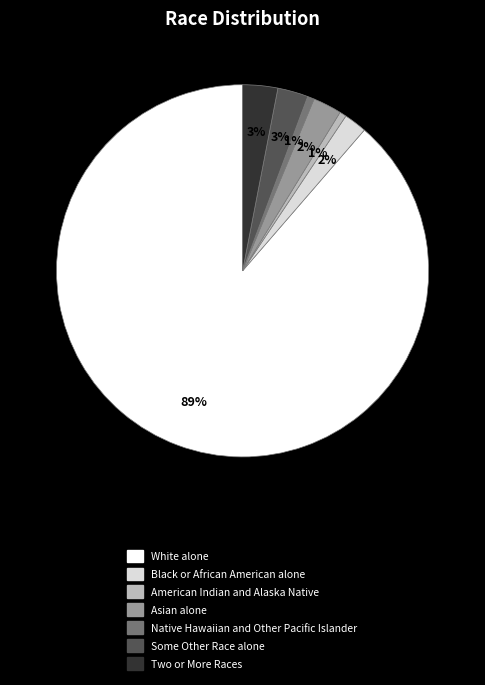

Which category accounts for the majority?

White alone